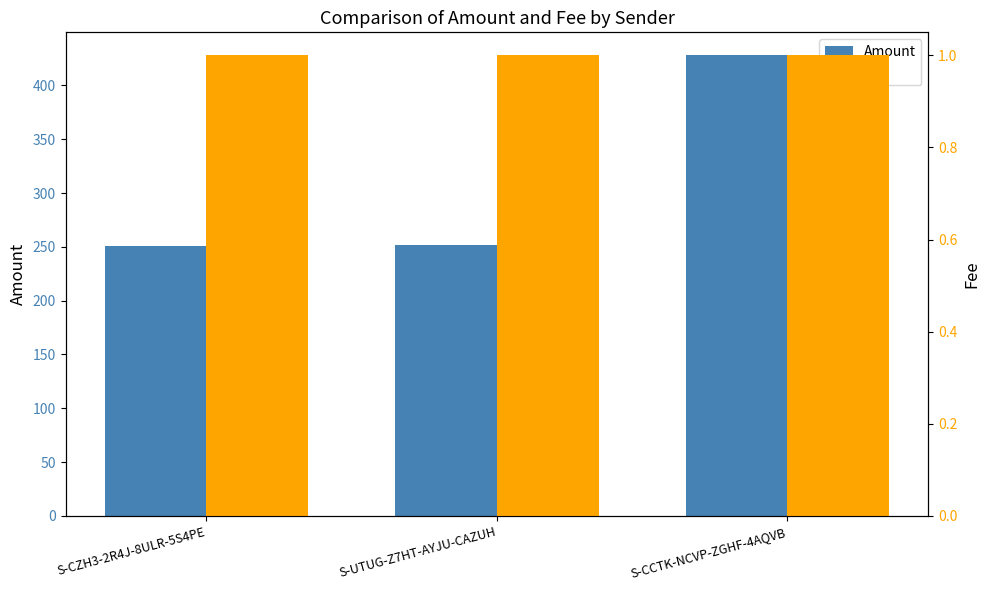

How many bars are there in total?

6